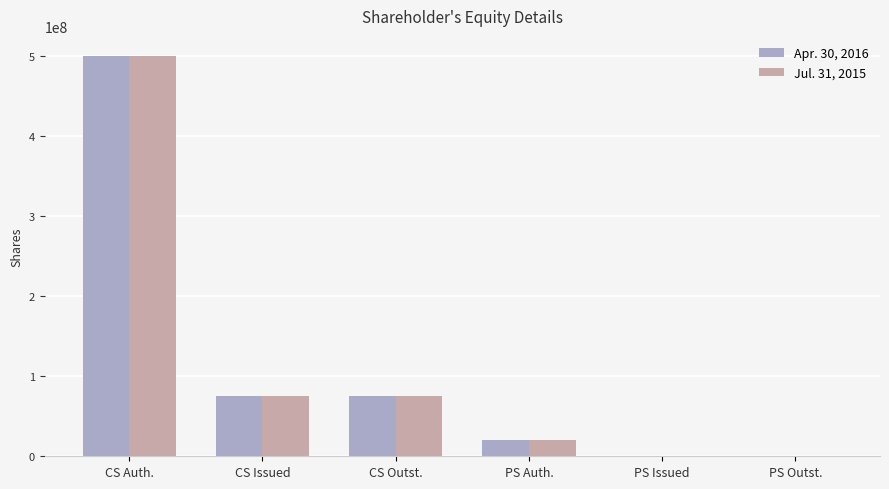

Is it true that Jul. 31, 2015 equals 0 at PS Issued?

True